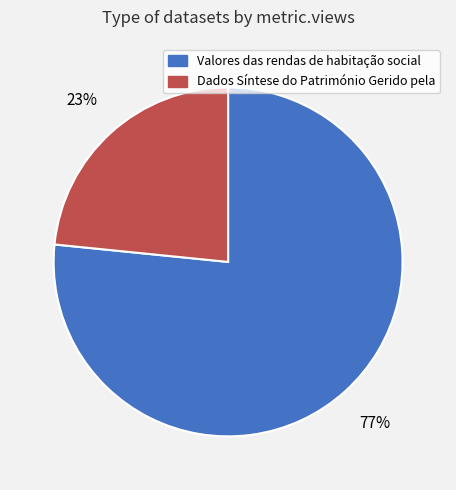

Rank the categories by value from lowest to highest.

Dados Síntese do Património Gerido pela, Valores das rendas de habitação social